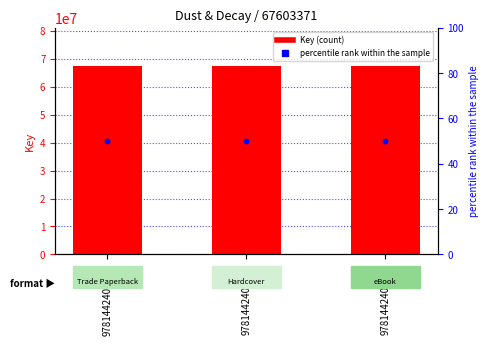

At which category is the sum across all series the highest?

9781442402362